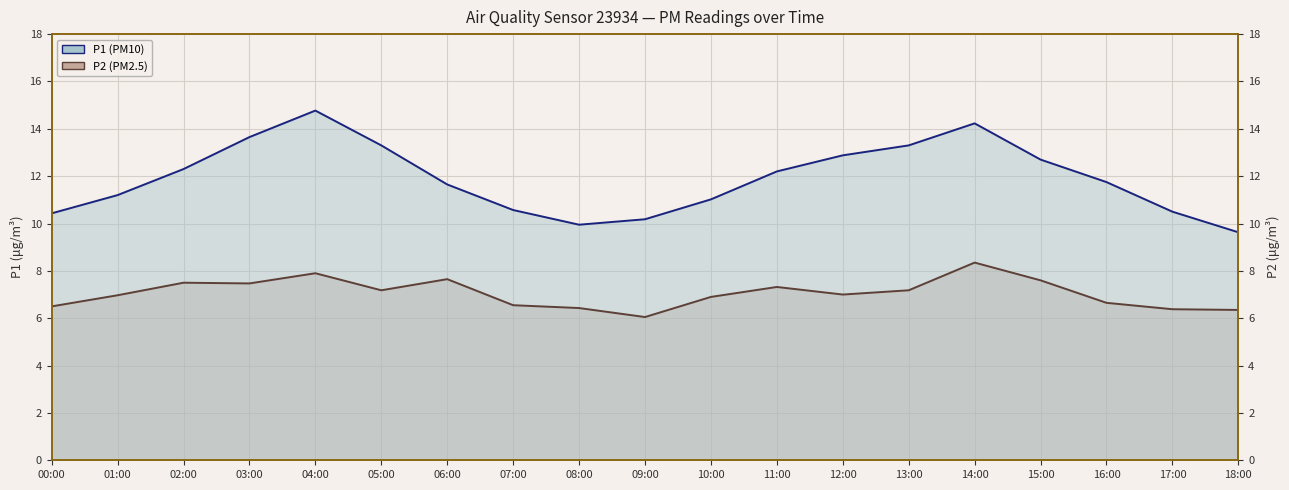

The value of P2 line at 16:00 is 6.7. True or false?

True